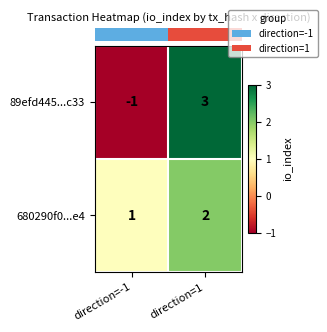

Which series changed the most between direction=-1 and direction=1?

89efd445...c33